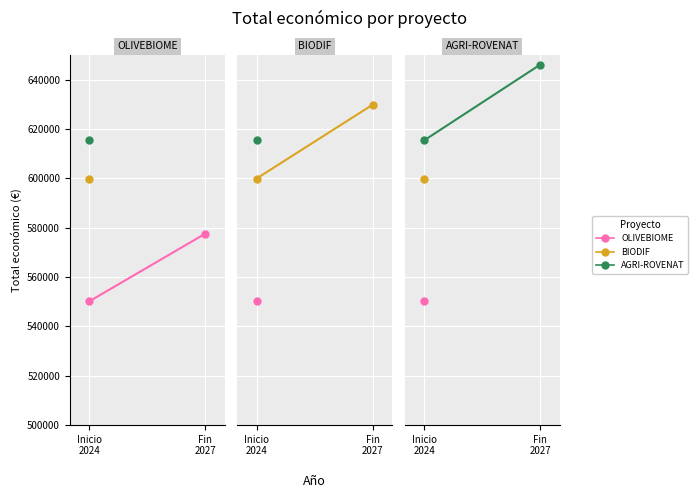

What is the average value of the BIODIF series?

614925.2